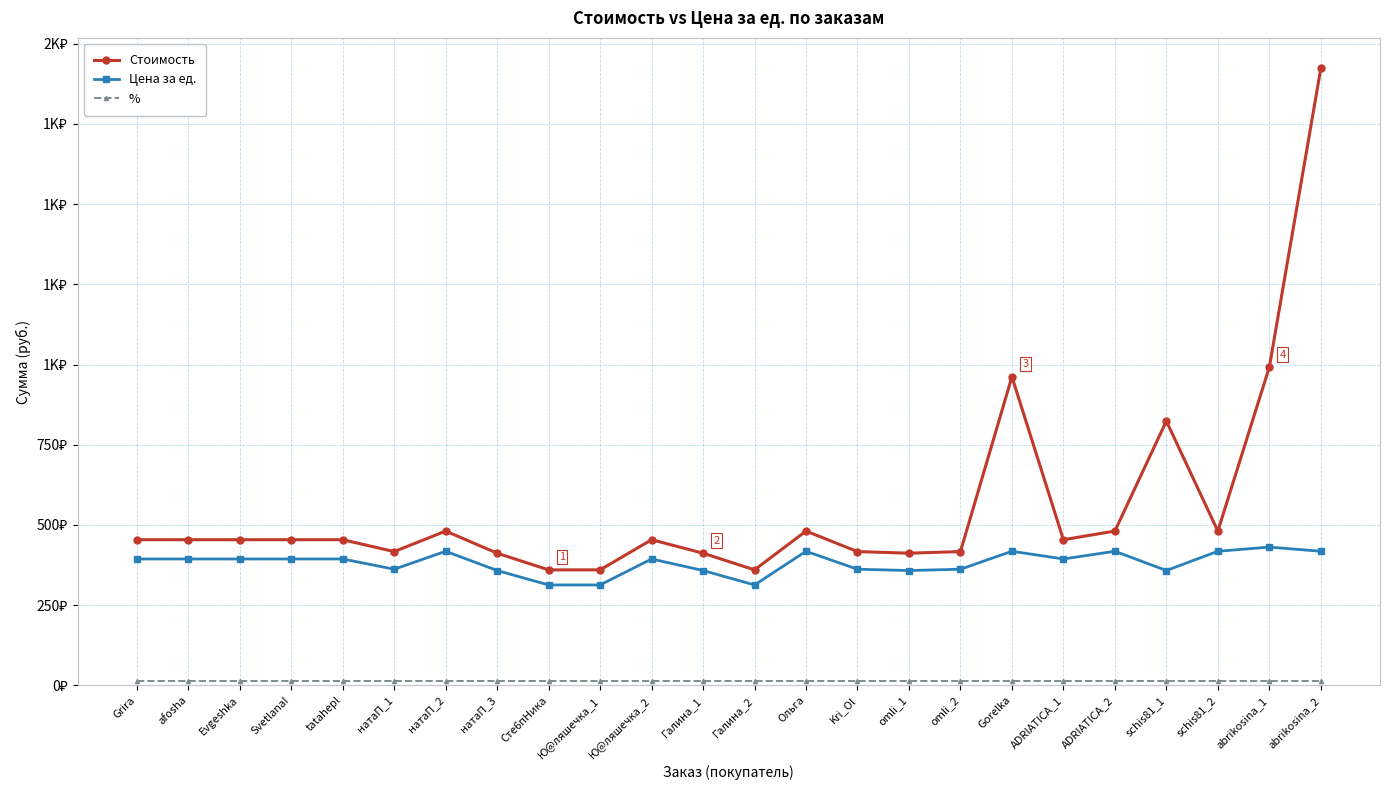

Rank the series by their maximum value, from highest to lowest.

Стоимость, Цена за ед., %